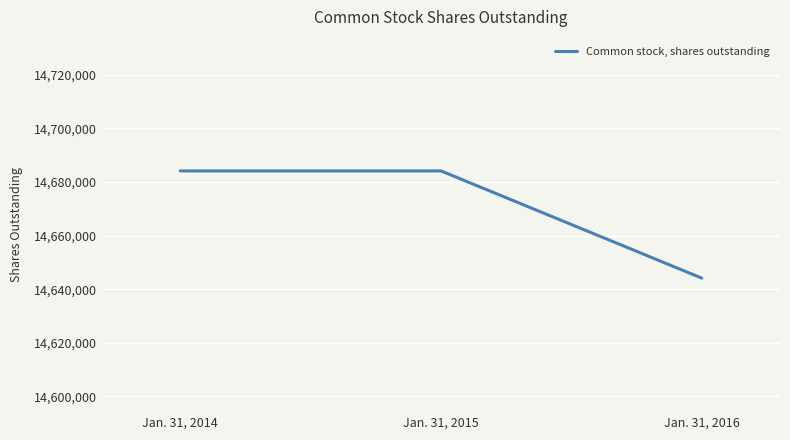

What is the average value?

14670832